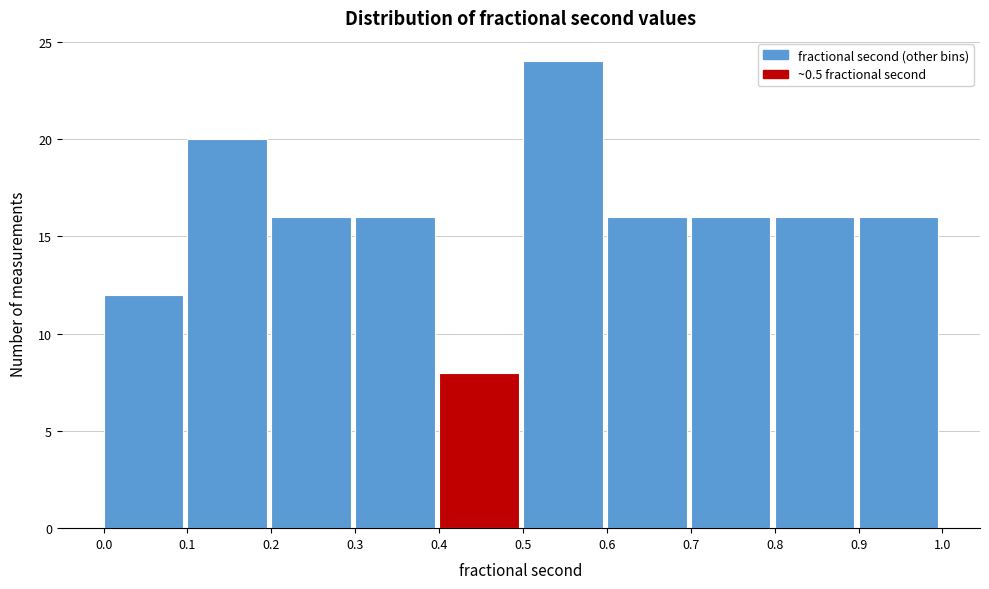

How tall is the bar that spans 0.3 to 0.4 on the x-axis? The values are not printed on the chart, so give them approximately, as read against the axis.

16